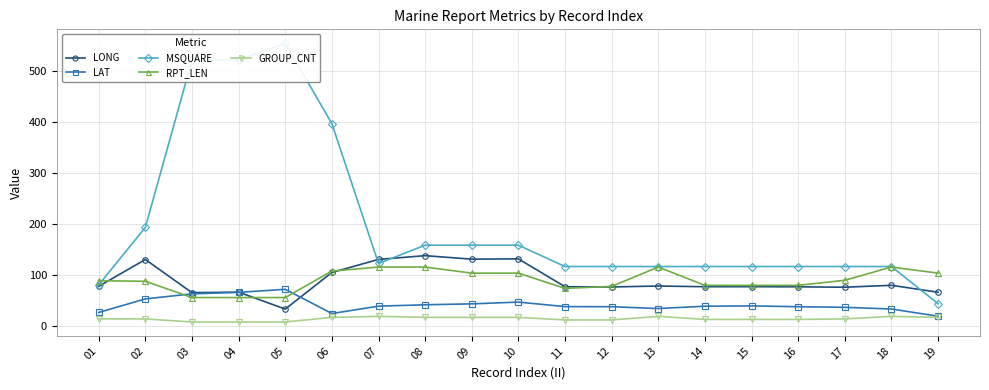

How many times do MSQUARE and RPT_LEN cross each other?

2